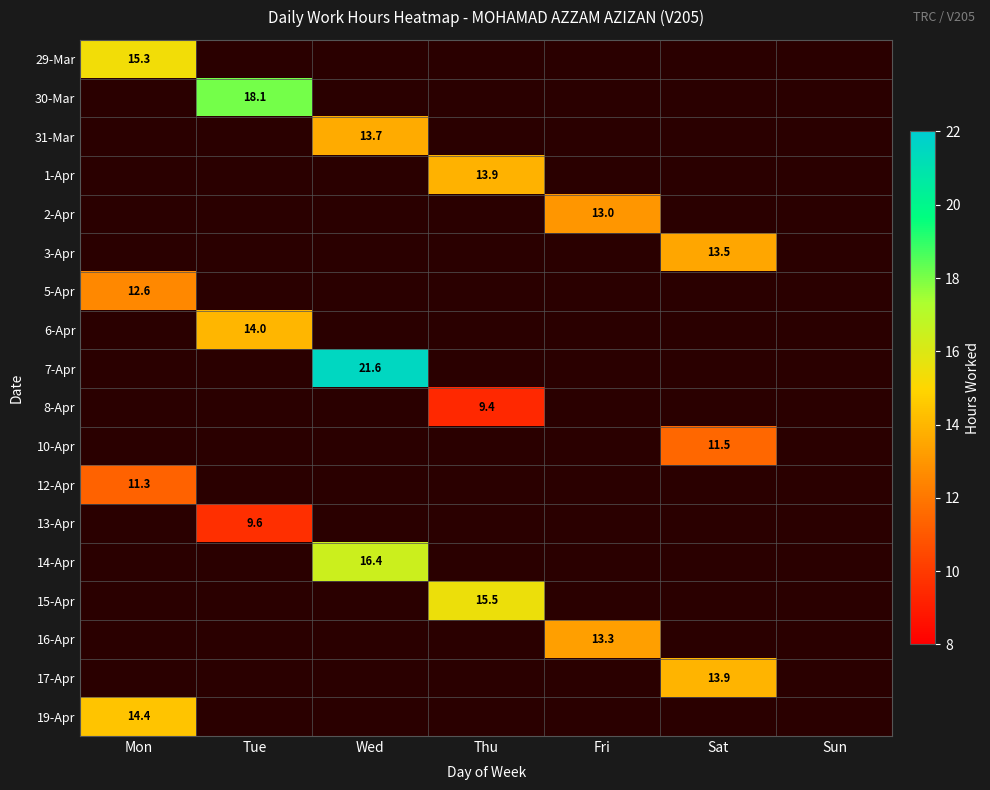

Which label corresponds to the smallest value in the chart?

Thu